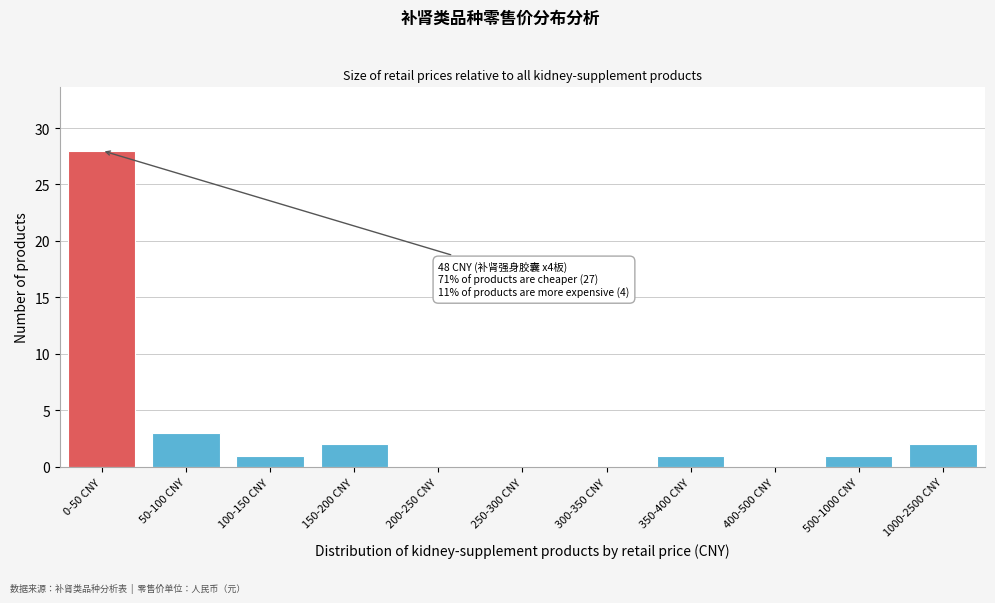

Reading left to right, transcribe all the data shown in this chart.

0-50 CNY=28	50-100 CNY=3	100-150 CNY=1	150-200 CNY=2	200-250 CNY=0	250-300 CNY=0	300-350 CNY=0	350-400 CNY=1	400-500 CNY=0	500-1000 CNY=1	1000-2500 CNY=2